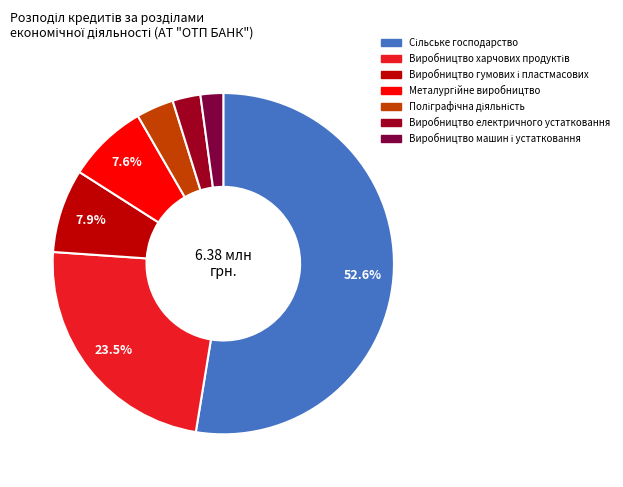

Is there a majority slice in this chart?

Yes